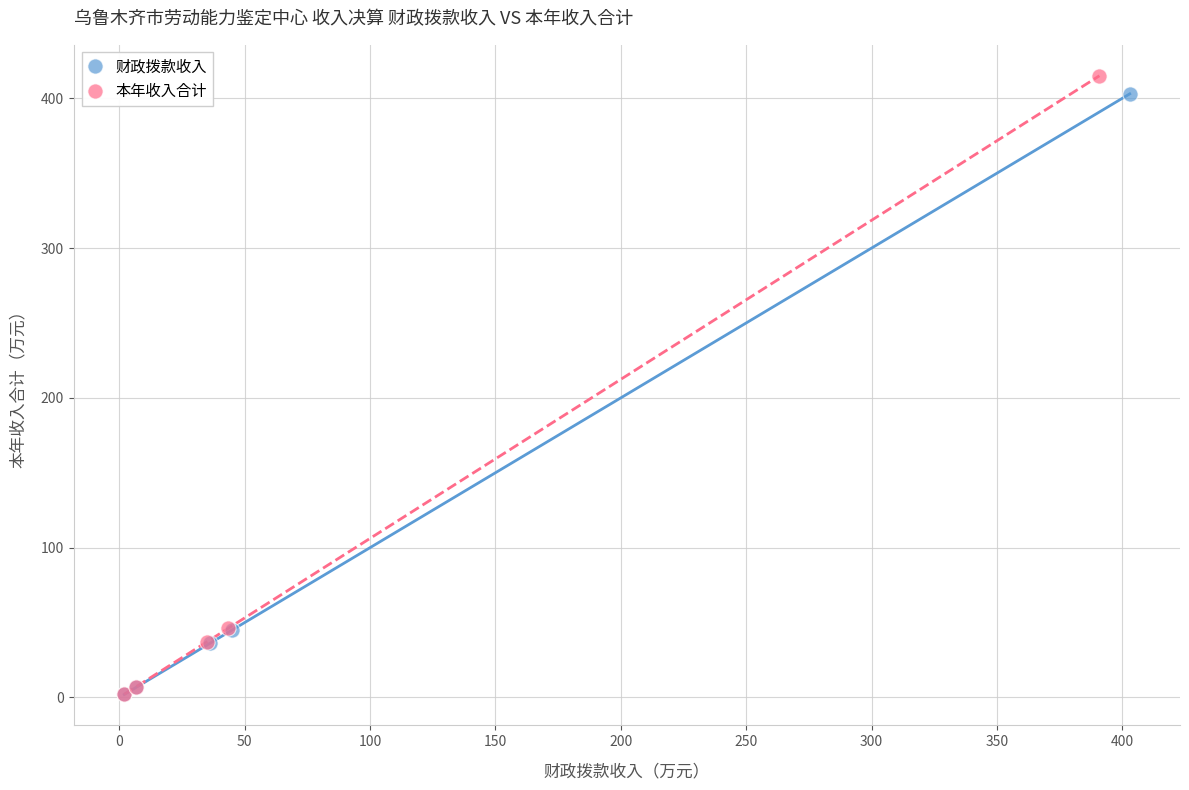

Which series reaches the maximum Y coordinate?

本年收入合计